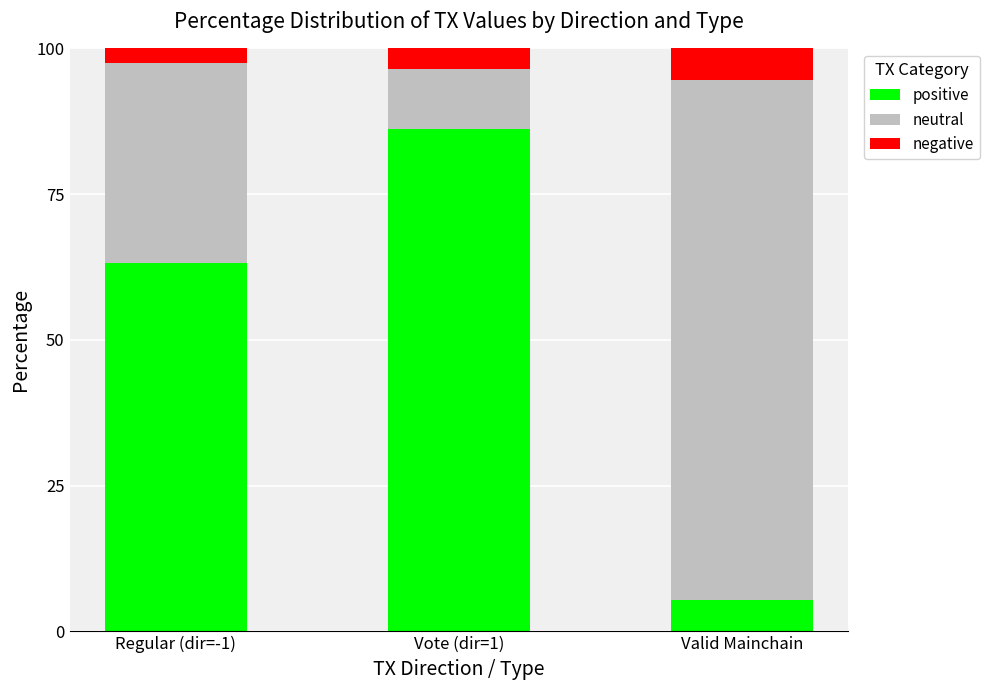

What is the total value across all series at Valid Mainchain?

100.0